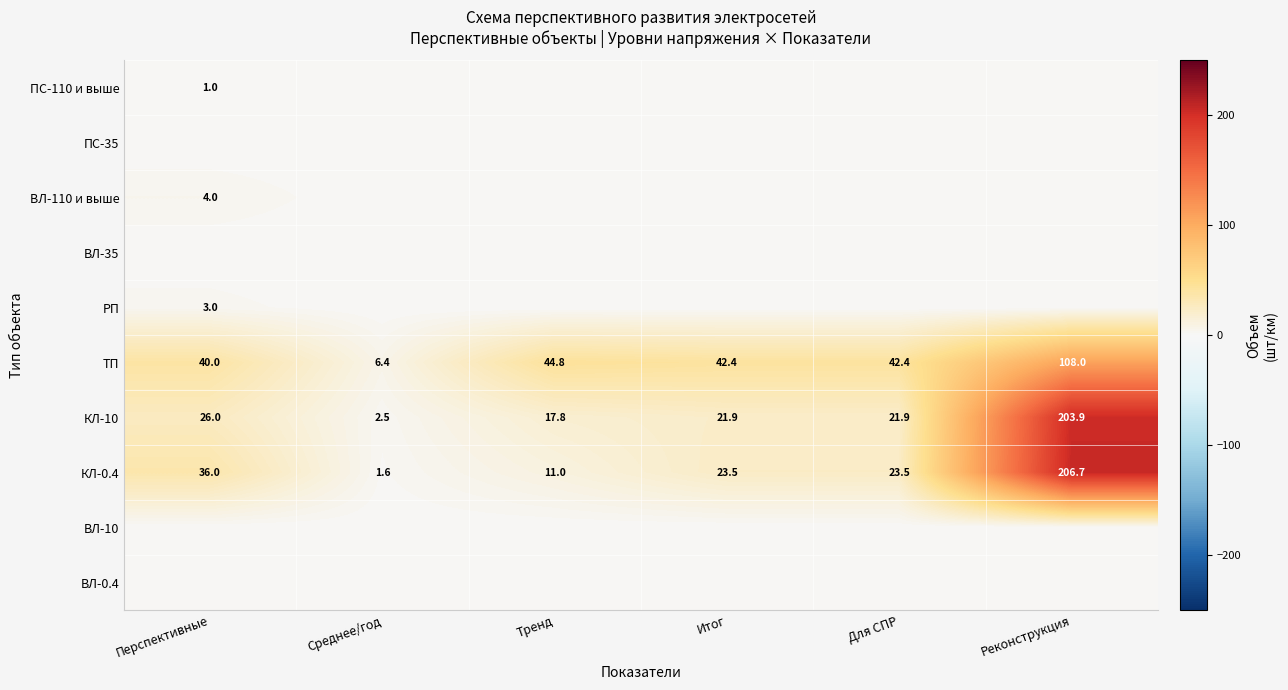

What is the average value of the КЛ-0.4 series?

50.4